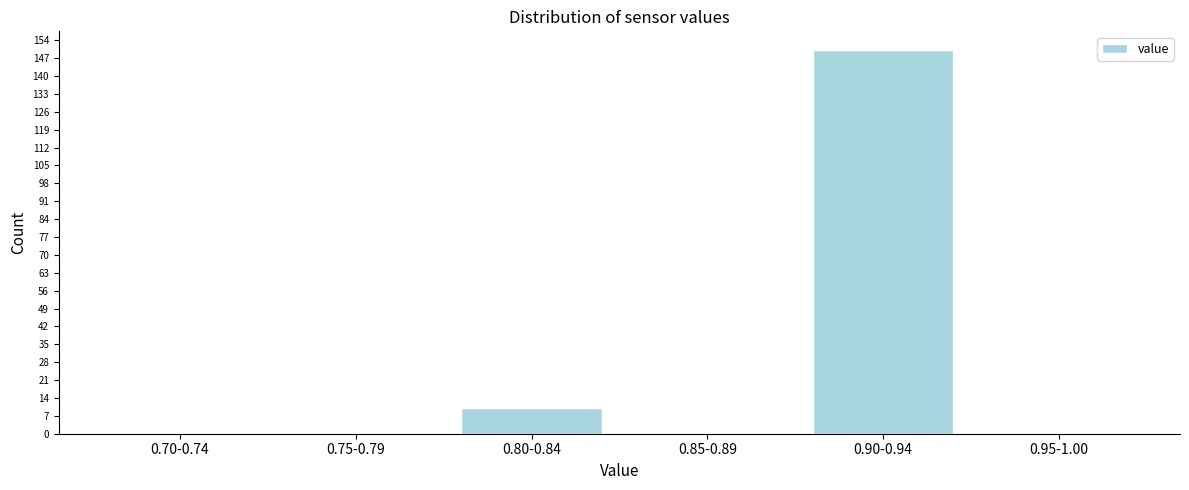

What is the sum of all values?

160